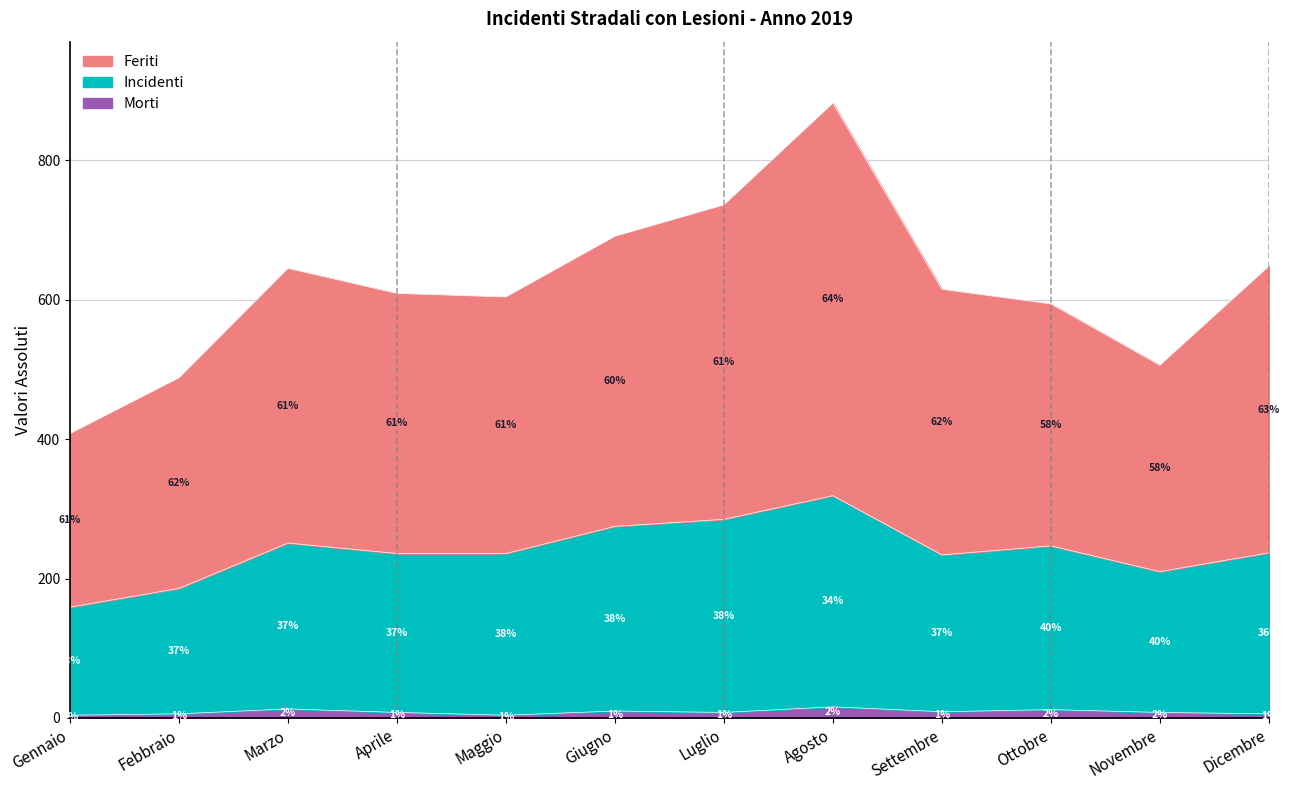

Which series has the largest range (max minus min)?

Feriti